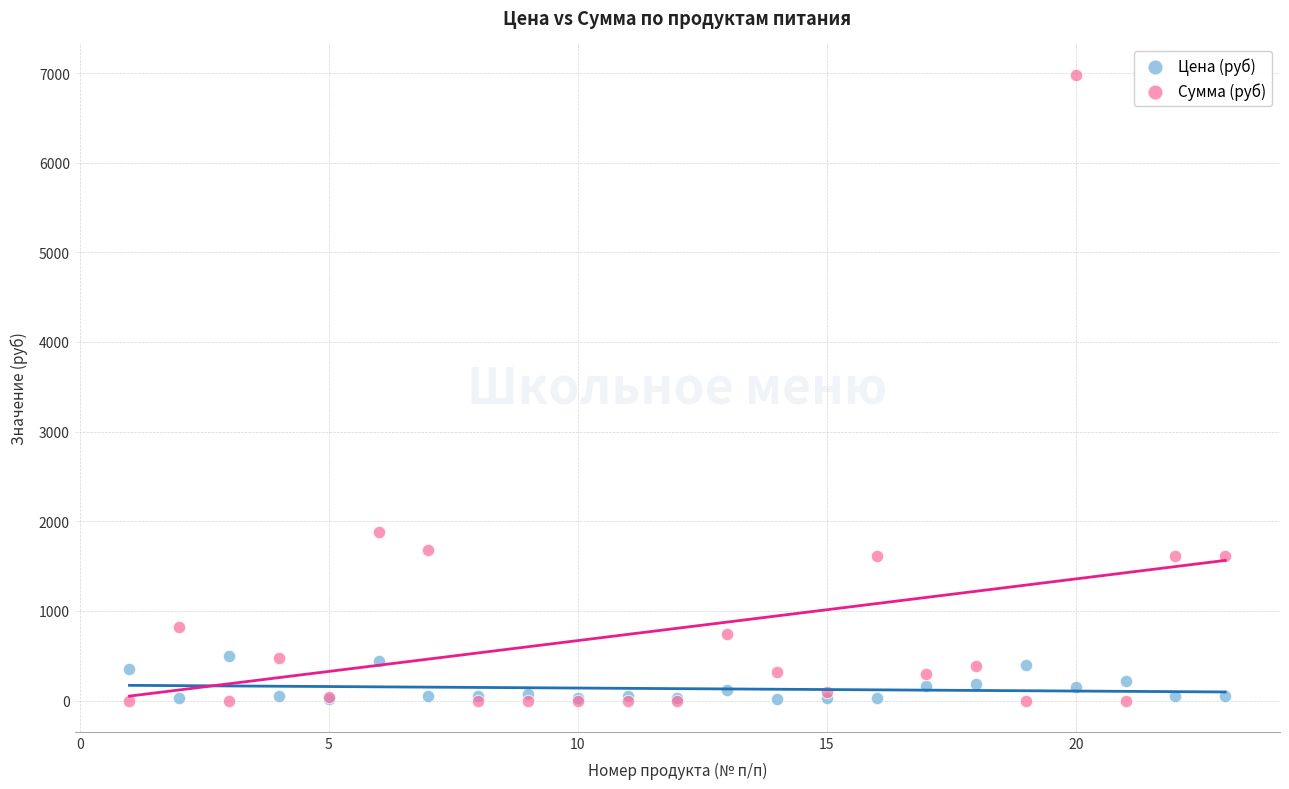

In the Сумма (руб) series, what Y value is closest to 3490?

1885.5